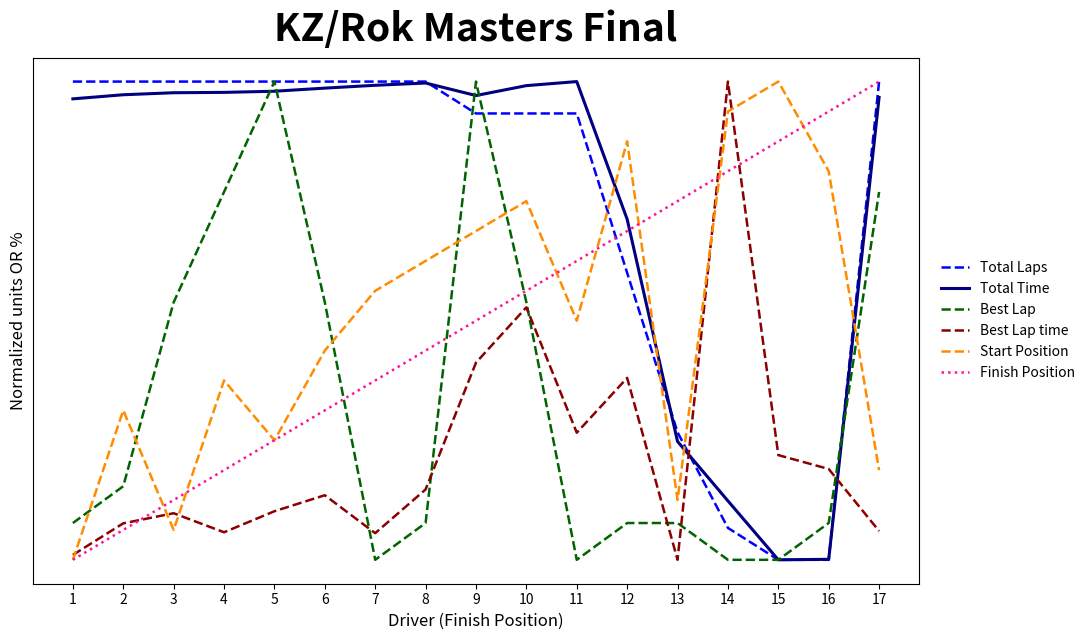

Which series has the largest total across all categories?

Total Time